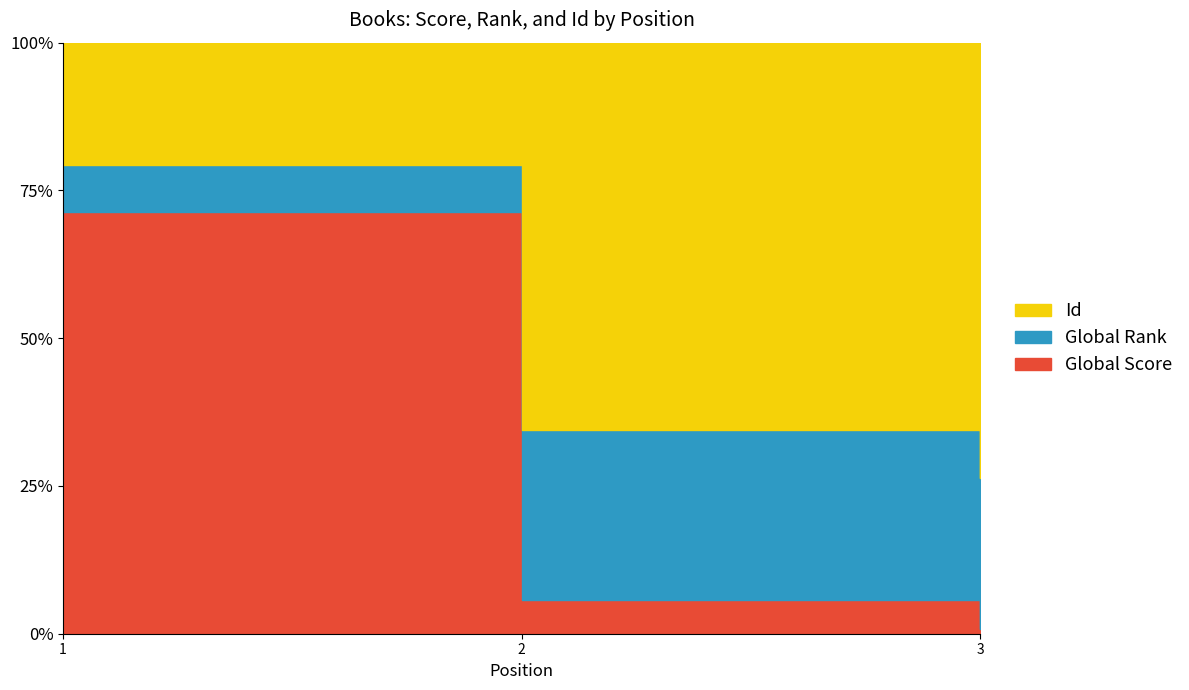

How many lines are shown in the chart?

3